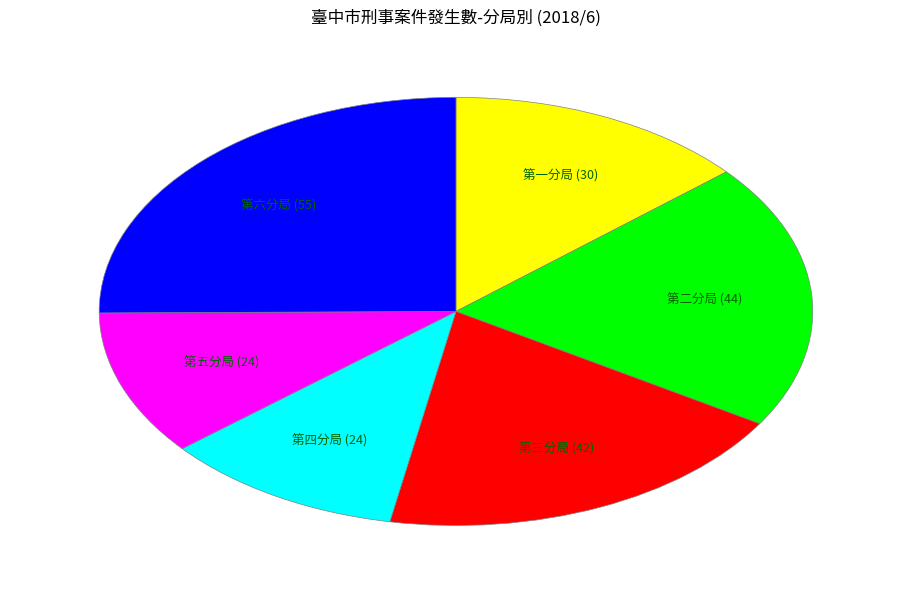

Does any single category account for the majority?

No